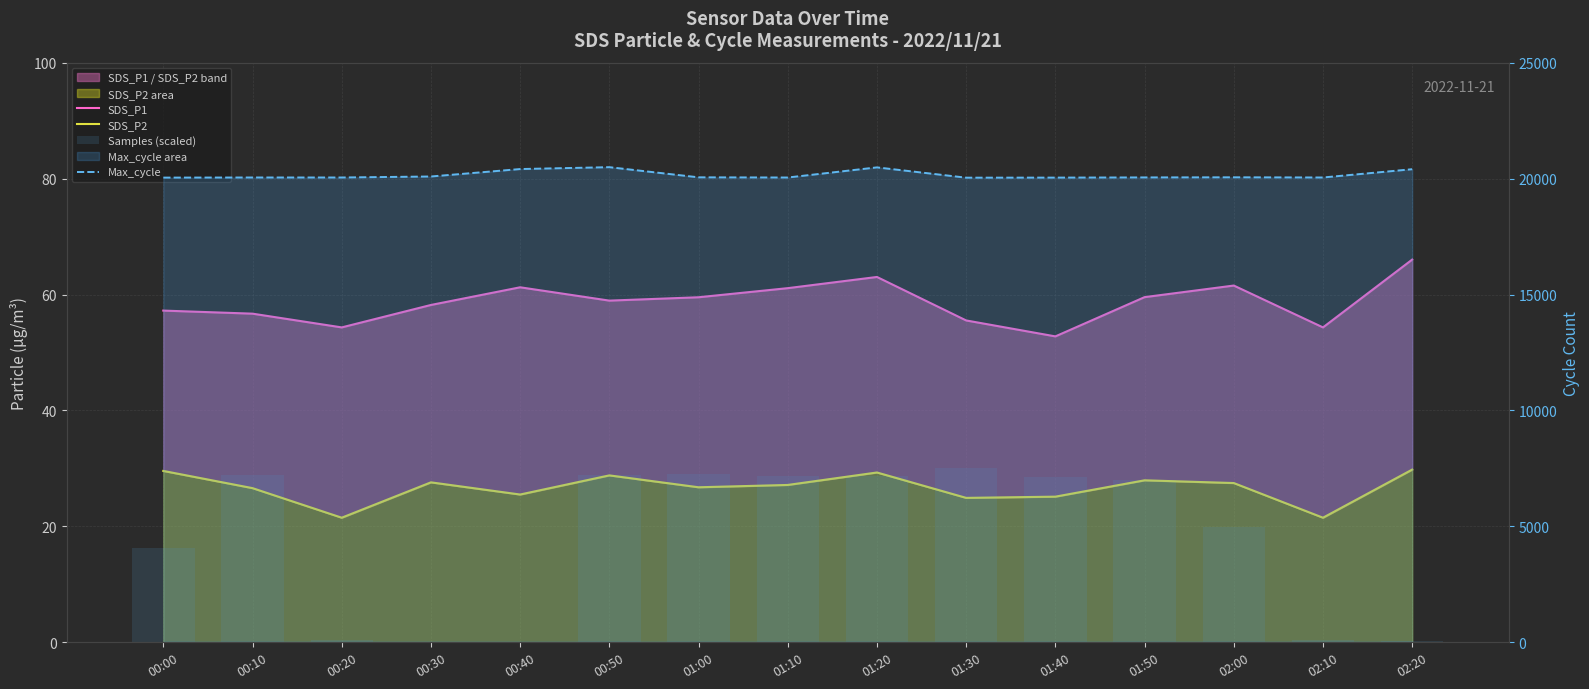

What are all the series names shown in the legend?

SDS_P1, SDS_P2, Samples (scaled), Max_cycle